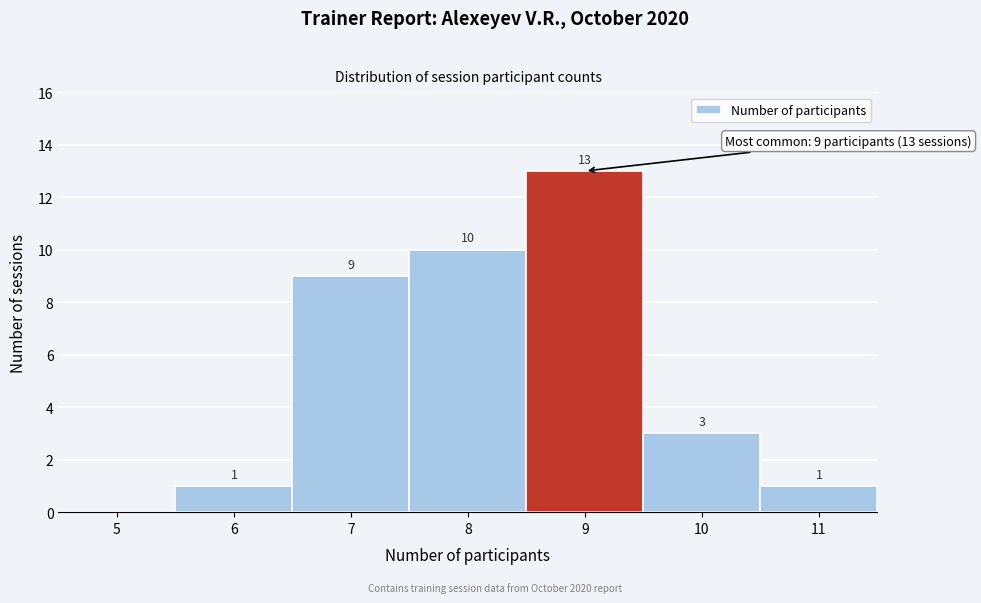

Reading left to right, transcribe all the data shown in this chart.

5=0	6=1	7=9	8=10	9=13	10=3	11=1